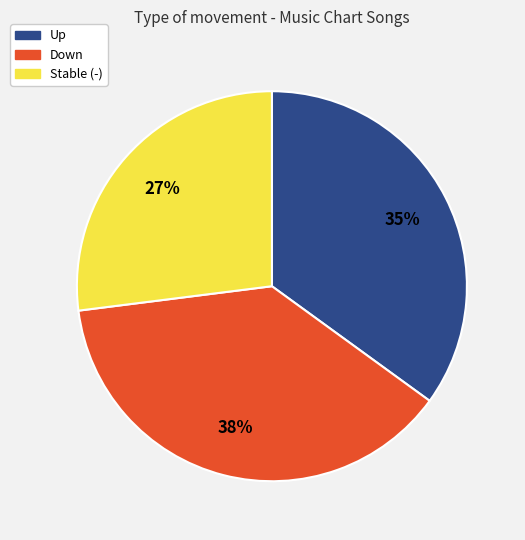

Does any single category account for the majority?

No